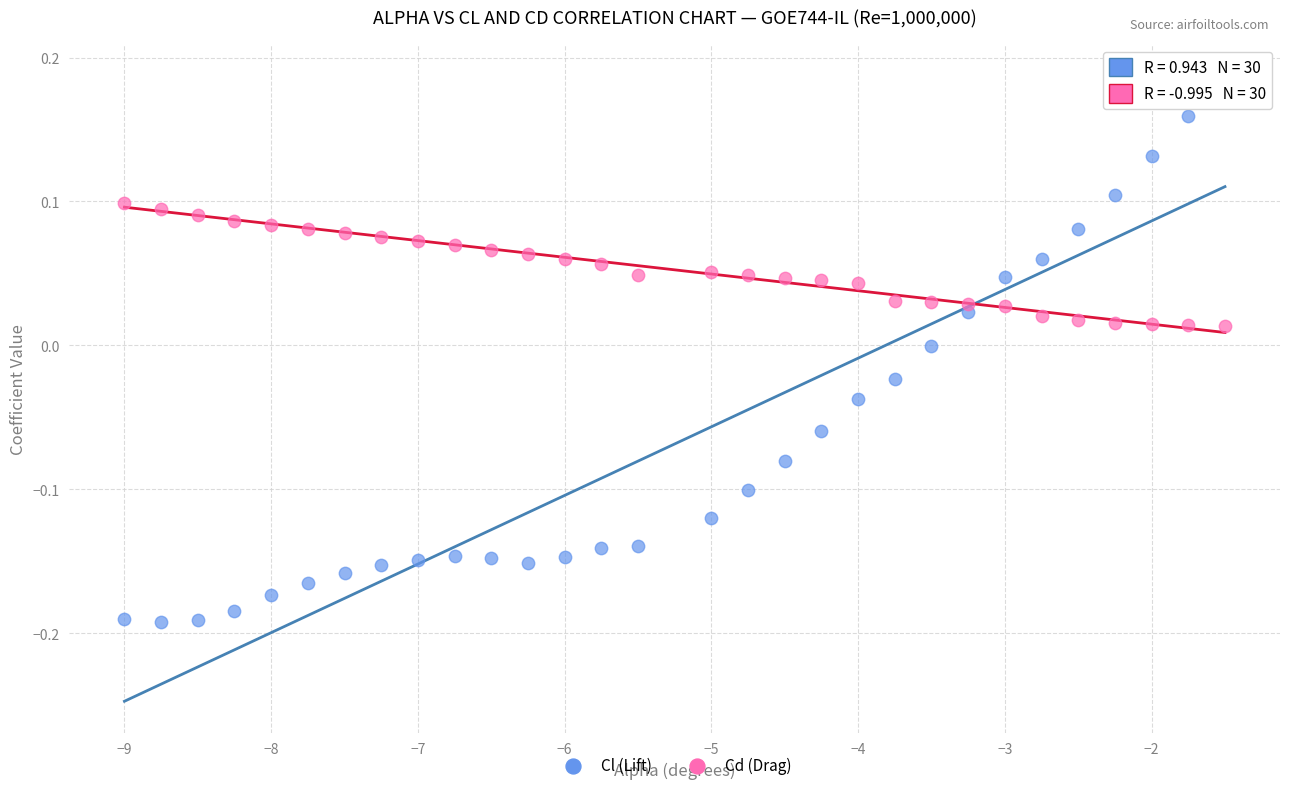

Across all data points, what is the range of Y values (max minus min)?

0.4